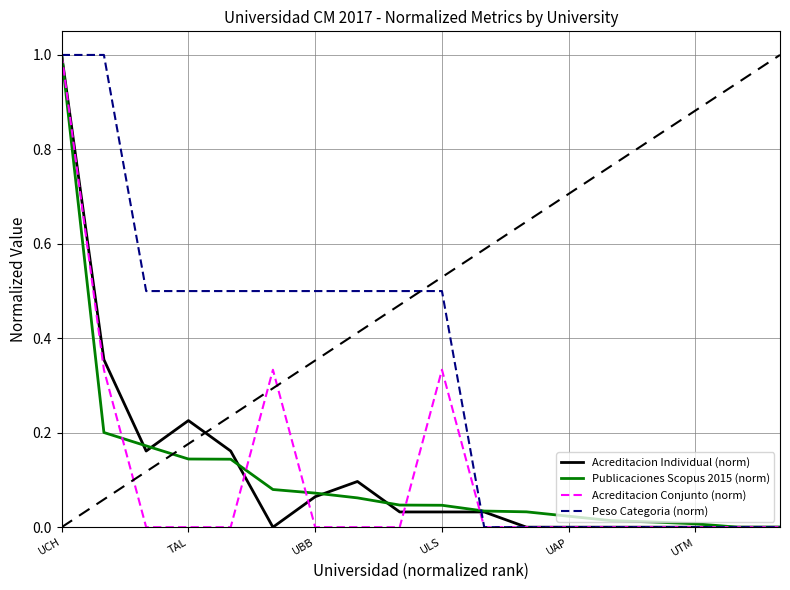

What is the highest value of the Peso Categoria (norm) series?

1.0